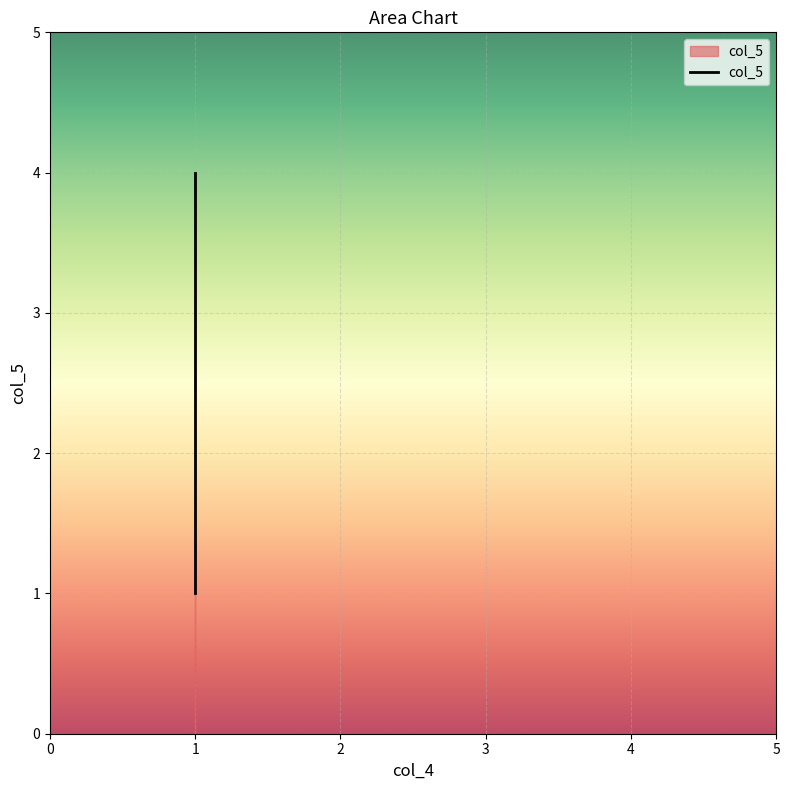

True or false: the data shows 4 at 1.

True